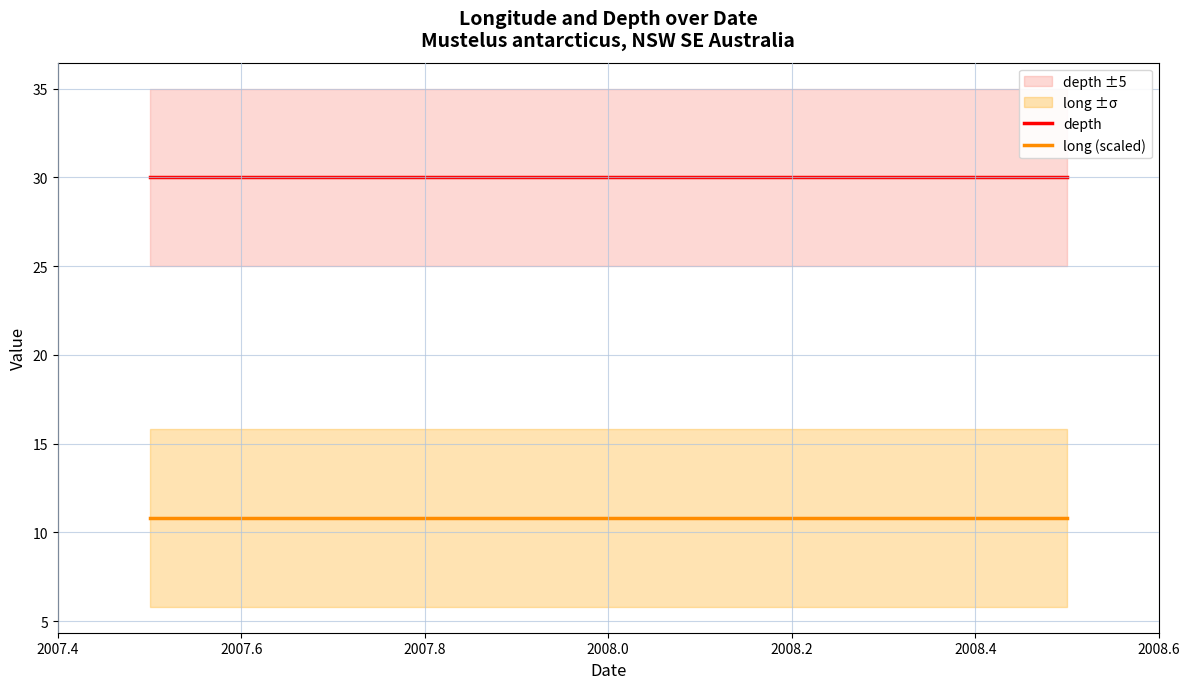

Which series has the largest total across all categories?

depth